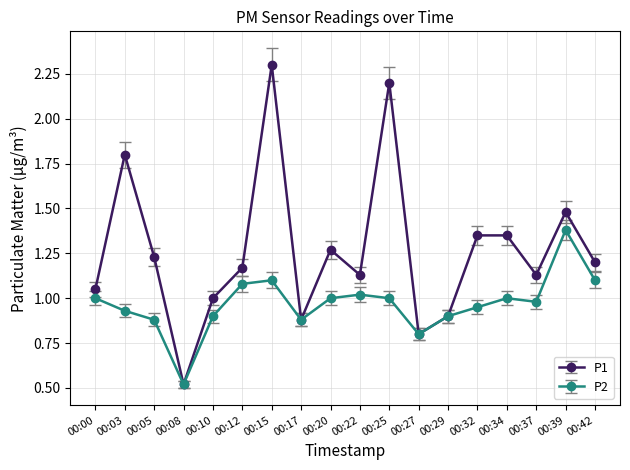

True or false: P2 has a value of 0.6 at 00:22.

False